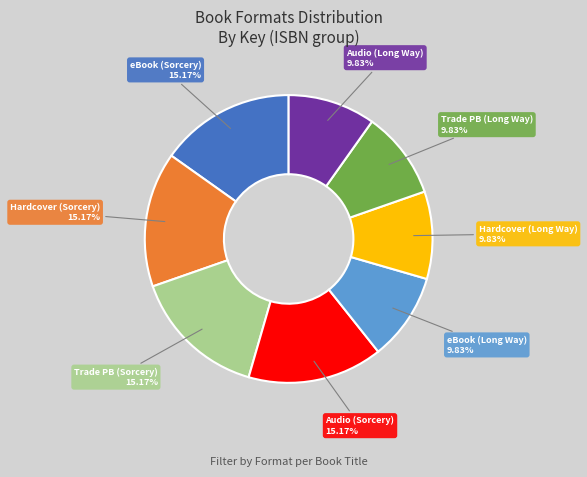

Which has a higher value, Hardcover (Sorcery) or eBook (Long Way)?

Hardcover (Sorcery)